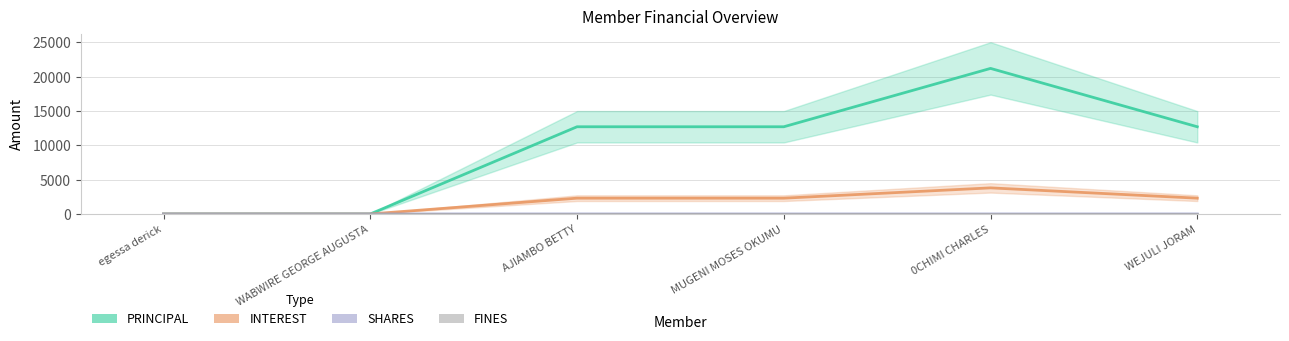

How many categories are shown in the chart?

6